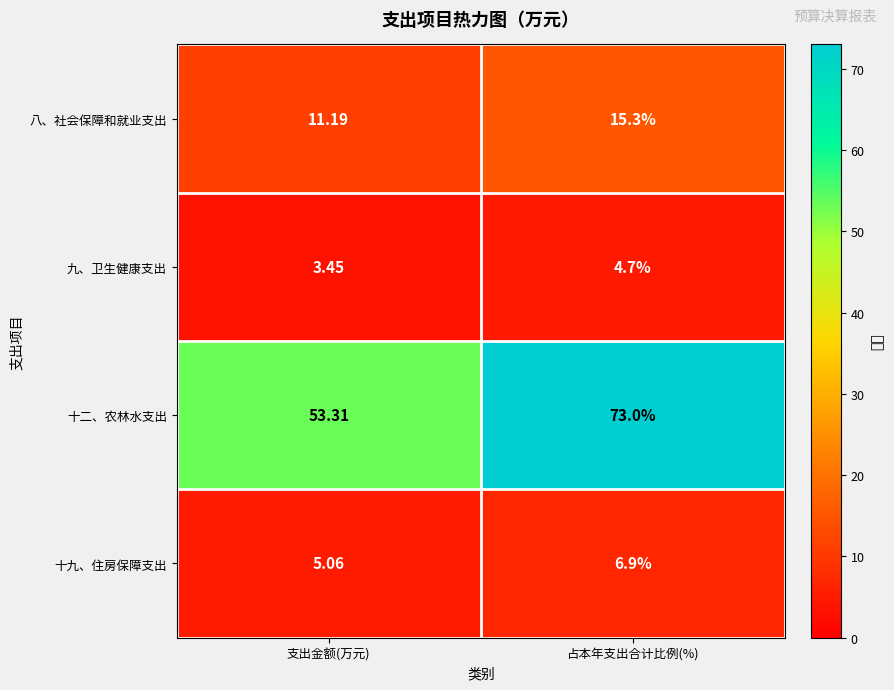

Rank the series at 占本年支出合计比例(%) from lowest to highest value.

九、卫生健康支出, 十九、住房保障支出, 八、社会保障和就业支出, 十二、农林水支出